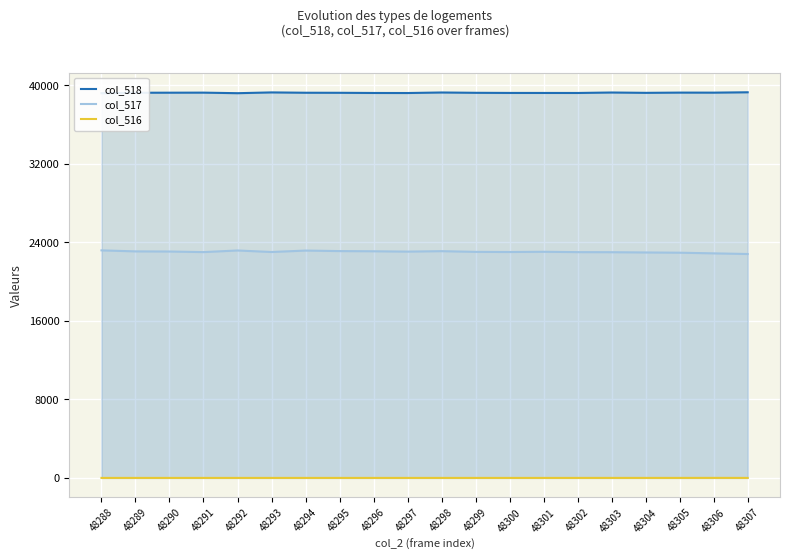

What is the sum of the col_517 values at 48289 and 48300?

46102